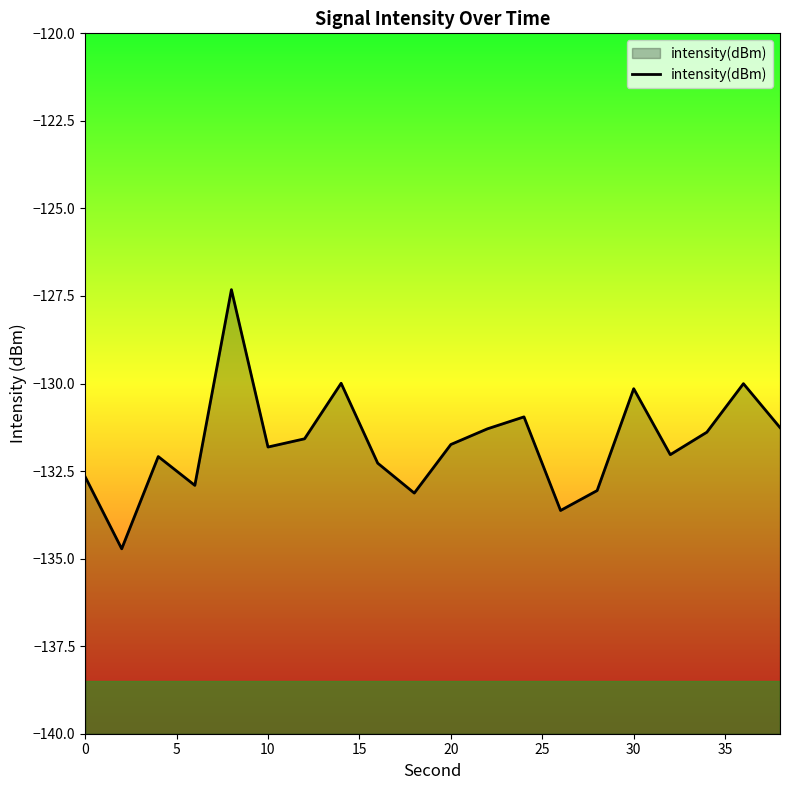

The chart shows a value of -131.7 at 20. True or false?

True